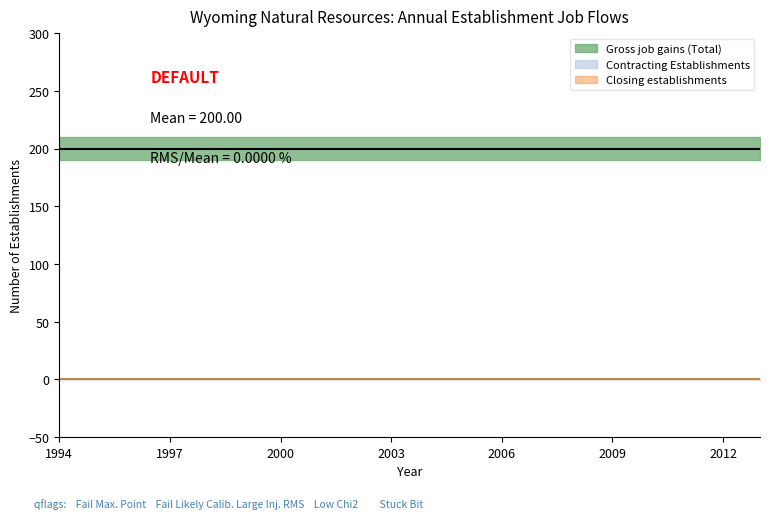

What is the total value across all series at 2005?

200